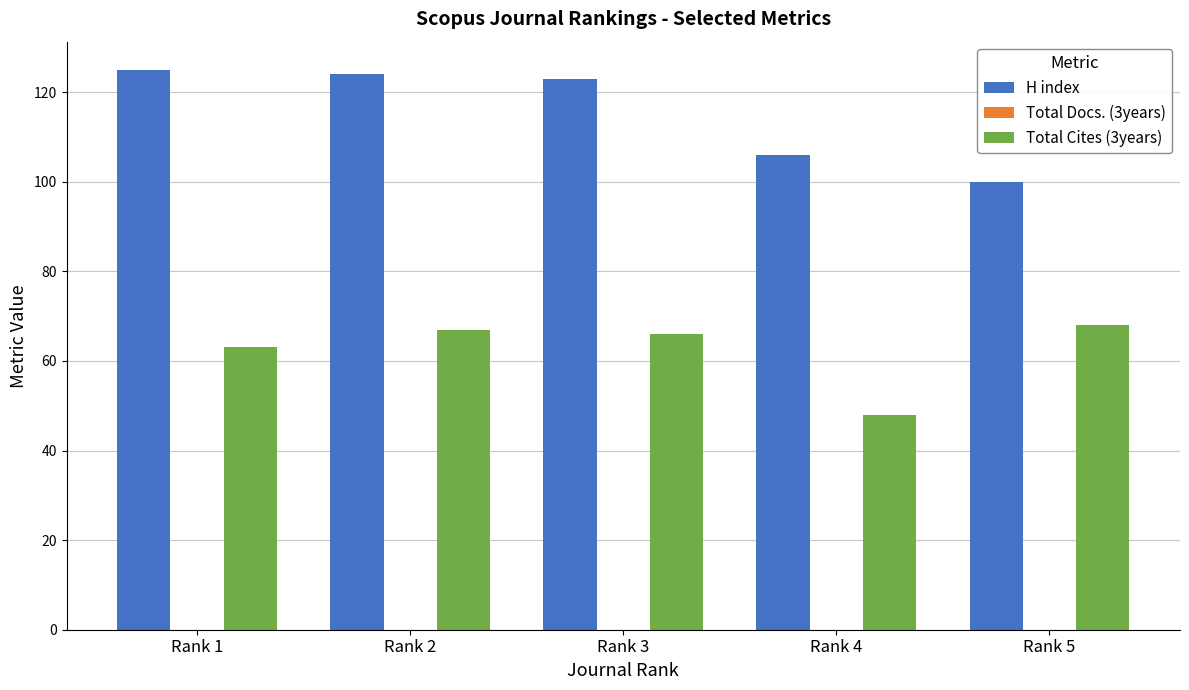

What is the minimum value shown in the chart?

48